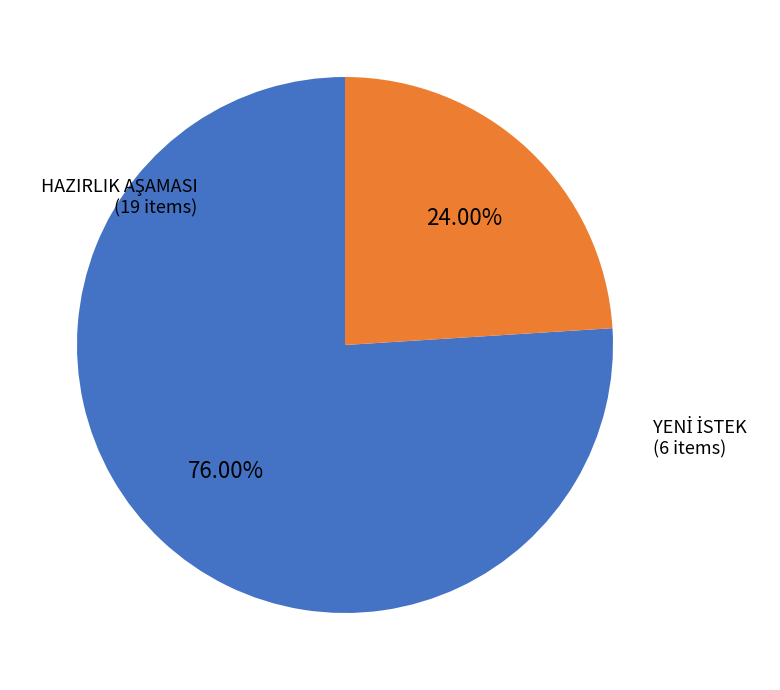

Is there any slice that represents more than half of the pie?

Yes